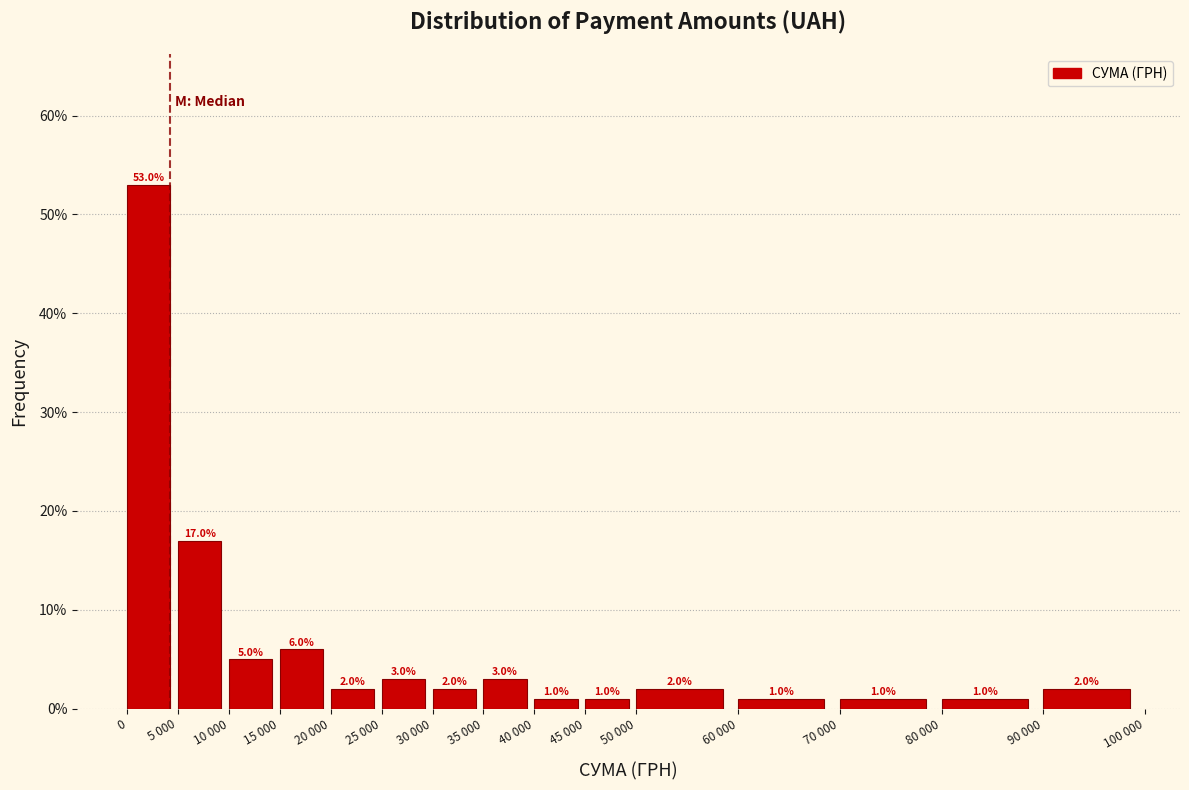

Reading left to right, list all the values displayed in this chart.

0=53	5 000=17	10 000=5	15 000=6	20 000=2	25 000=3	30 000=2	35 000=3	40 000=1	45 000=1	50 000=2	60 000=1	70 000=1	80 000=1	90 000=2